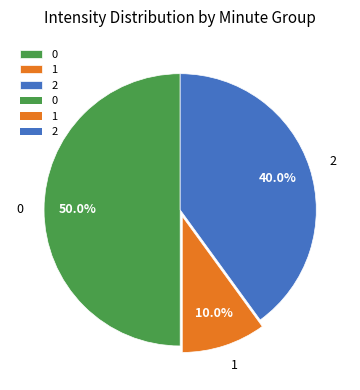

To the nearest percent, what percentage of the pie is 2?

40%